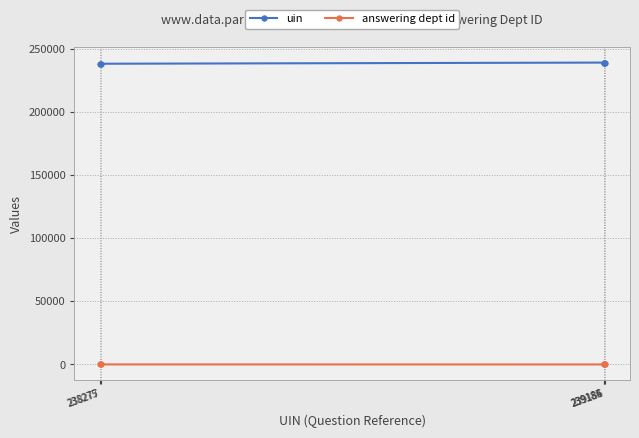

What is the average value of the answering dept id series?

31